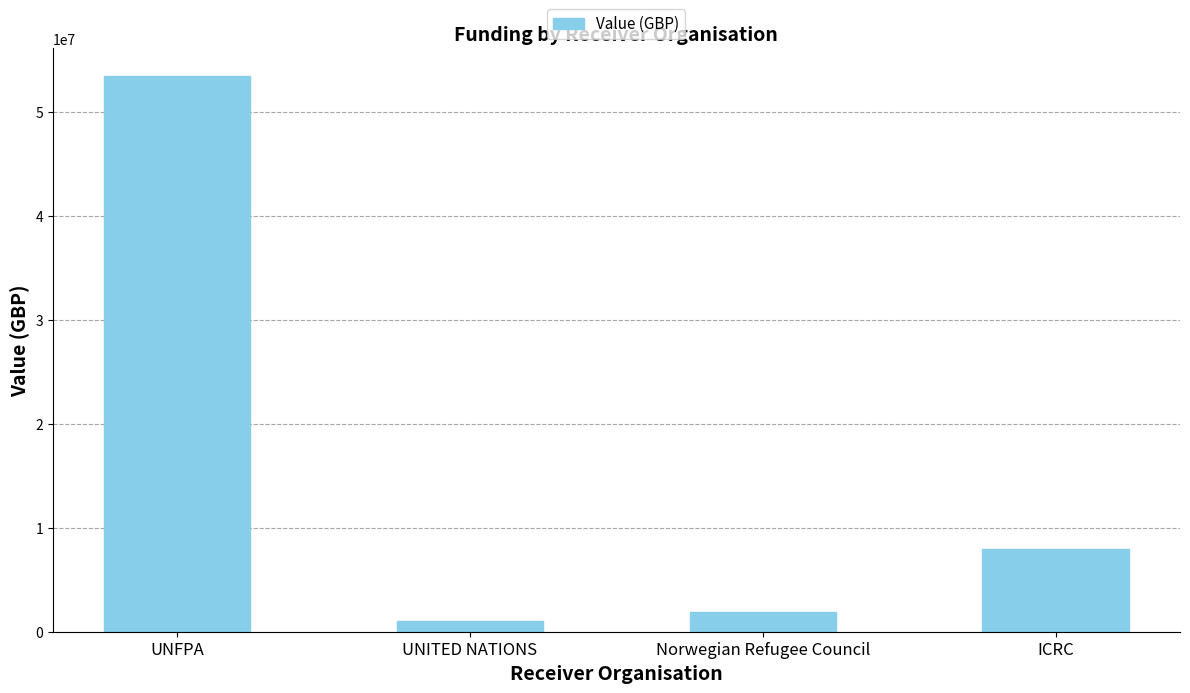

Which label corresponds to the largest value in the chart?

UNFPA